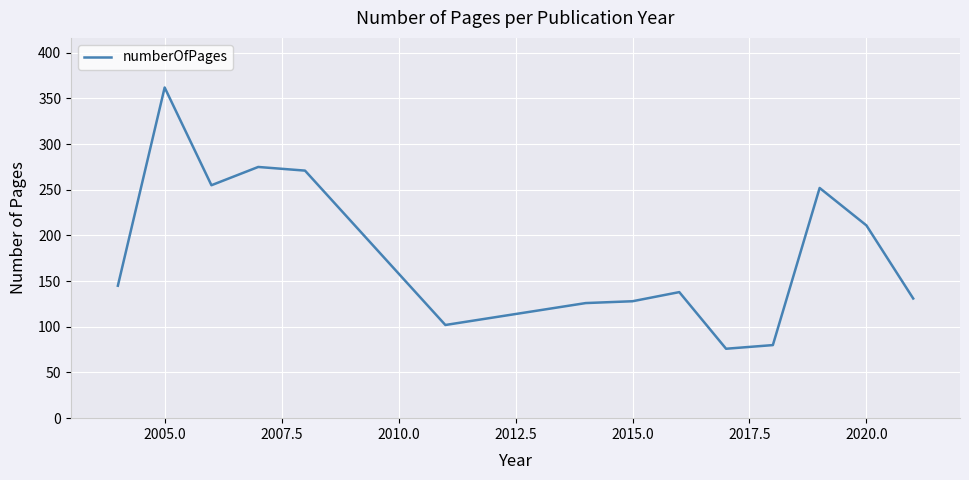

What is the minimum value shown in the chart?

76